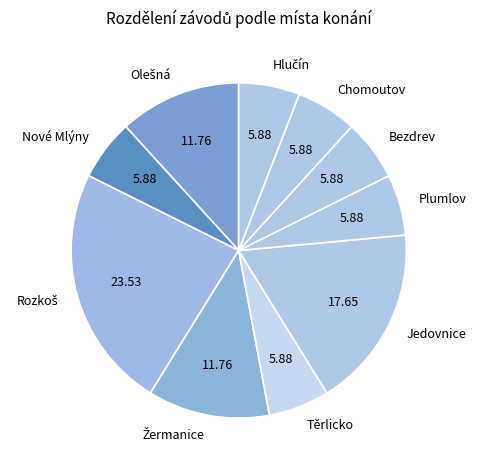

Combined, do Jedovnice and Bezdrev account for over 50%?

No